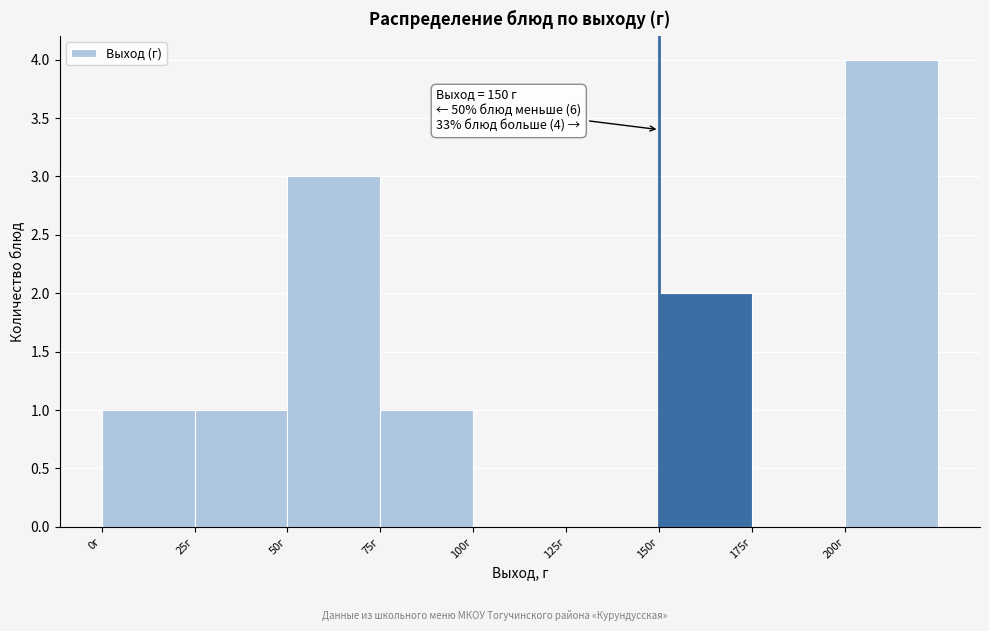

Over which range of the x-axis is the bar tallest?

200 to 225